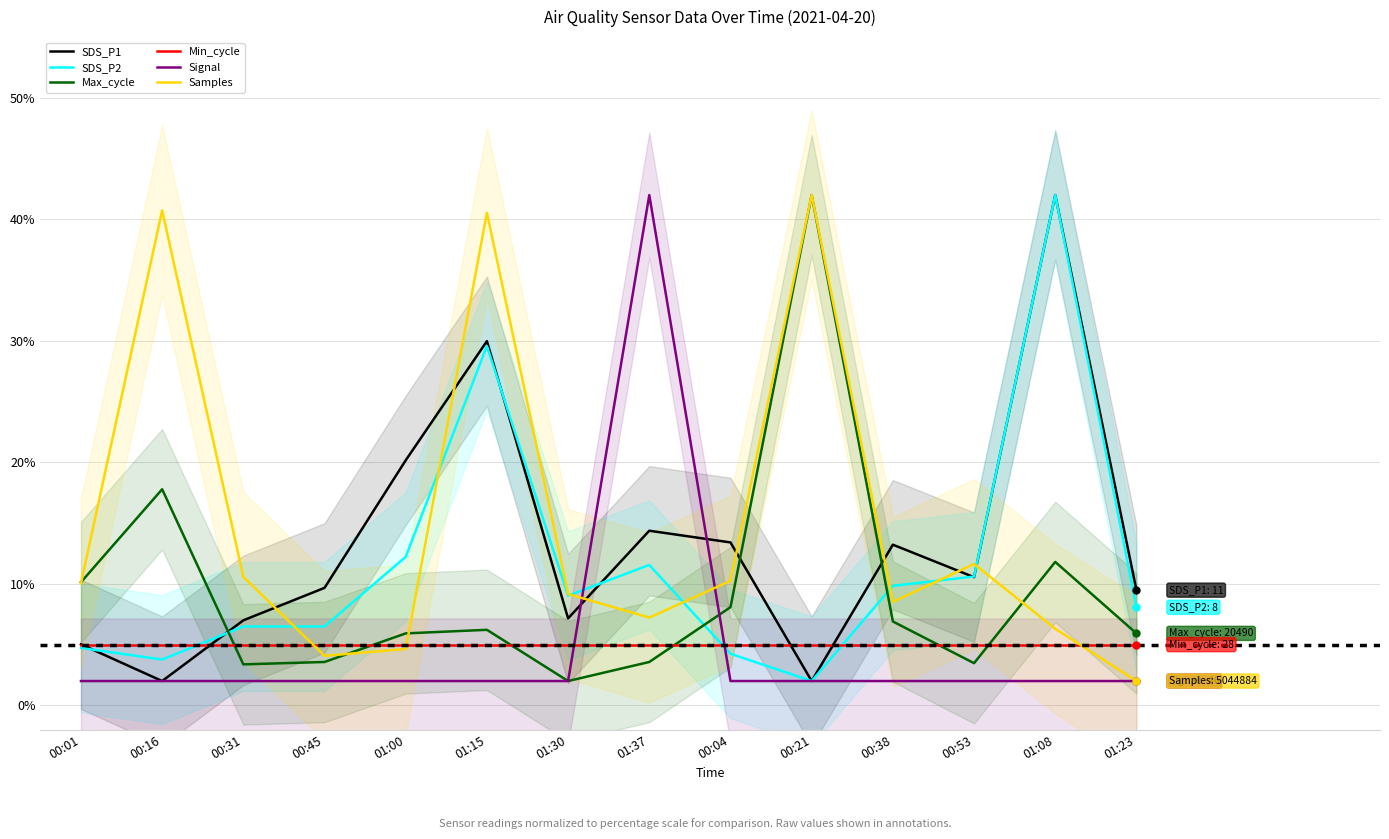

Reading left to right, transcribe all the data shown in this chart.

SDS_P1: 00:01=5.0	00:16=2.0	00:31=7.0	00:45=9.7	01:00=20.2	01:15=30.0	01:30=7.2	01:37=14.4	00:04=13.4	00:21=2.0	00:38=13.2	00:53=10.6	01:08=42.0	01:23=9.5
SDS_P2: 00:01=4.7	00:16=3.8	00:31=6.5	00:45=6.5	01:00=12.2	01:15=29.6	01:30=9.0	01:37=11.6	00:04=4.2	00:21=2.0	00:38=9.8	00:53=10.6	01:08=42.0	01:23=8.1
Max_cycle: 00:01=10.1	00:16=17.8	00:31=3.4	00:45=3.6	01:00=5.9	01:15=6.2	01:30=2.0	01:37=3.6	00:04=8.1	00:21=42.0	00:38=6.9	00:53=3.5	01:08=11.8	01:23=5.9
Min_cycle: 00:01=5.0	00:16=5.0	00:31=5.0	00:45=5.0	01:00=5.0	01:15=5.0	01:30=5.0	01:37=5.0	00:04=5.0	00:21=5.0	00:38=5.0	00:53=5.0	01:08=5.0	01:23=5.0
Signal: 00:01=2.0	00:16=2.0	00:31=2.0	00:45=2.0	01:00=2.0	01:15=2.0	01:30=2.0	01:37=42.0	00:04=2.0	00:21=2.0	00:38=2.0	00:53=2.0	01:08=2.0	01:23=2.0
Samples: 00:01=10.0	00:16=40.7	00:31=10.6	00:45=4.1	01:00=4.6	01:15=40.5	01:30=9.2	01:37=7.2	00:04=10.3	00:21=42.0	00:38=8.5	00:53=11.6	01:08=6.3	01:23=2.0